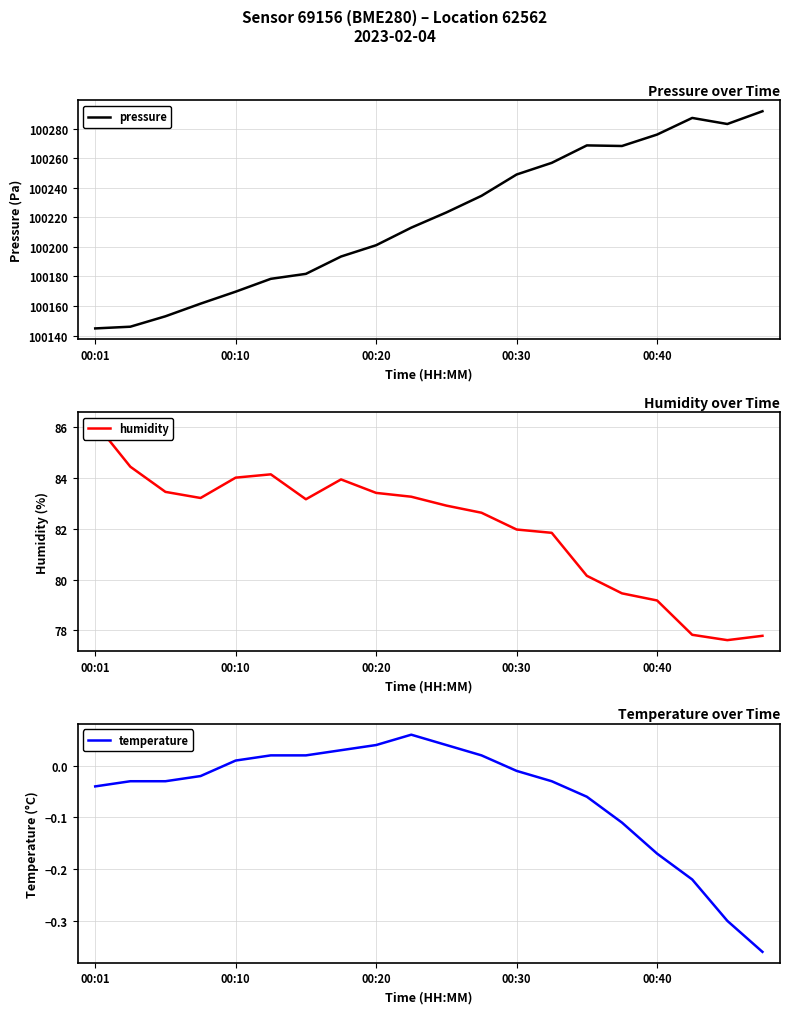

Which category has the lowest value in the pressure series?

00:01